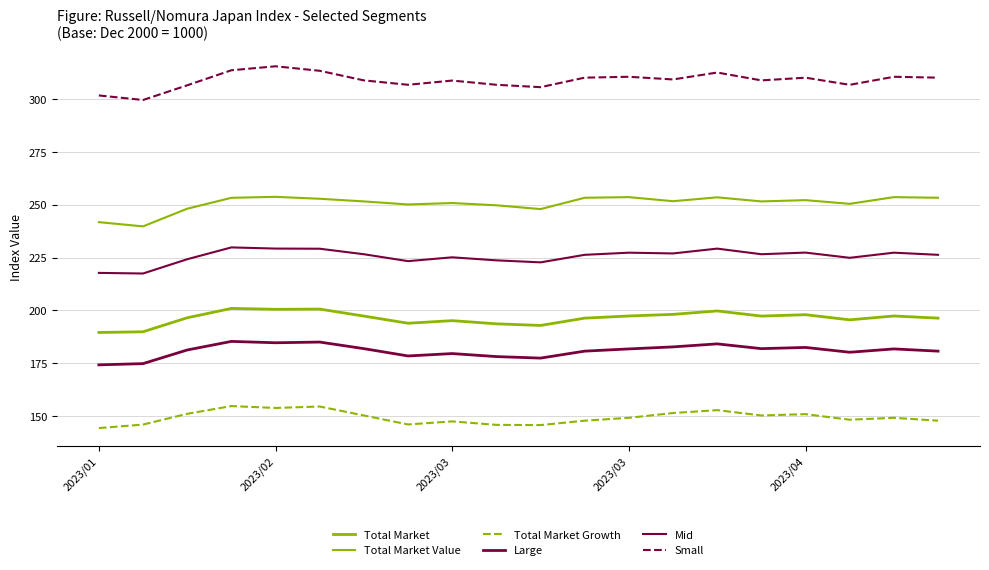

In Total Market Growth, how many points are lower than both neighbors (excluding endpoints)?

5